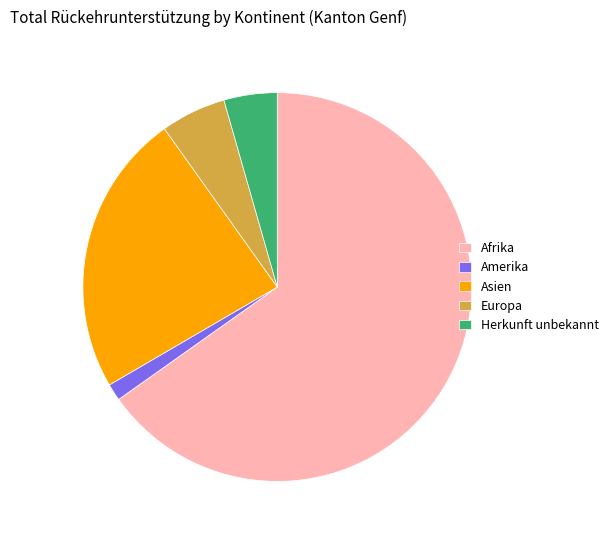

What is the largest slice in the pie chart?

Afrika